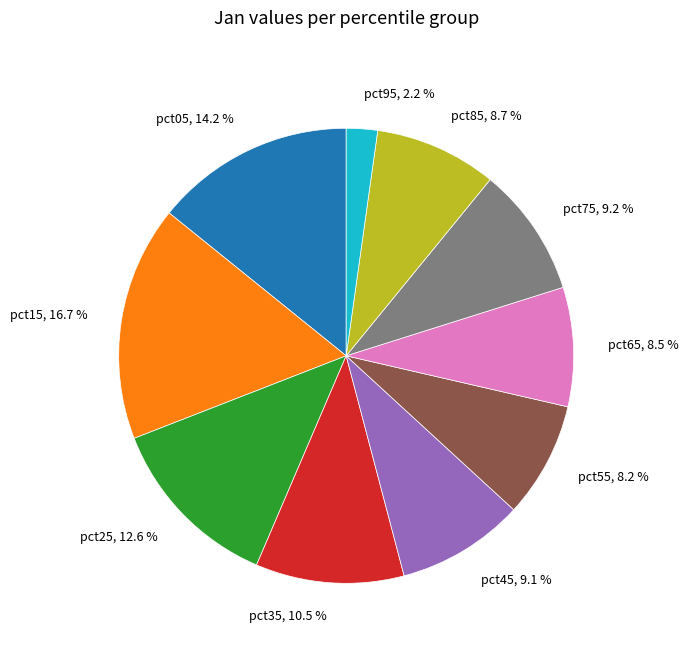

What percentage do pct55 and pct65 together represent?

16.7%